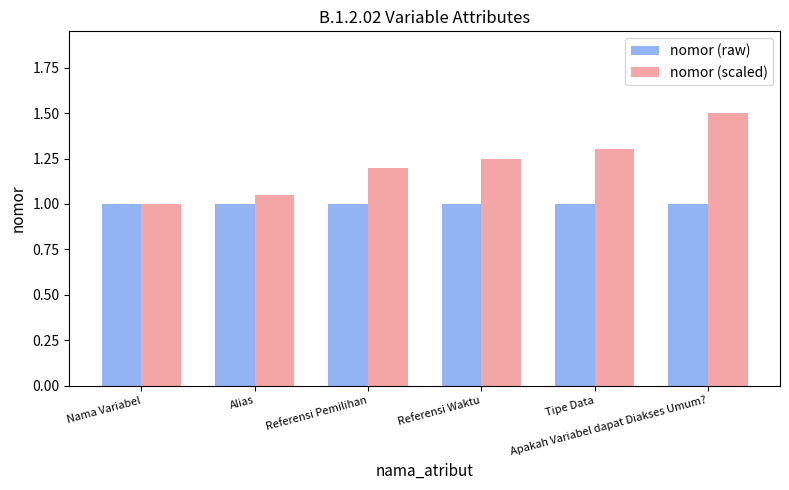

What is the average value of the nomor (raw) series?

1.0